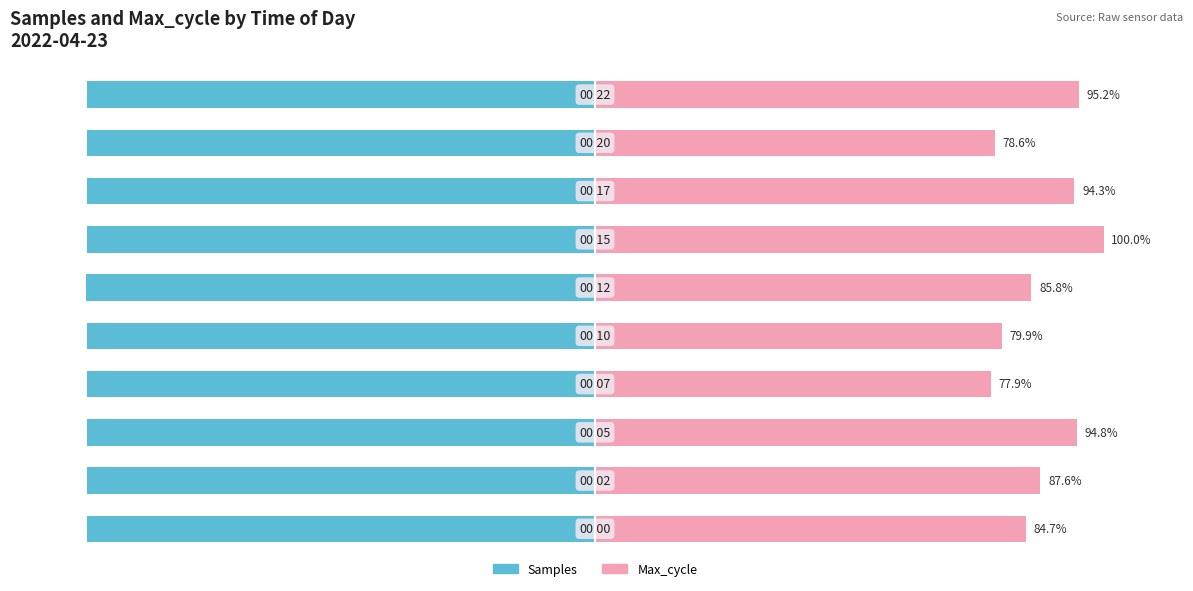

Rank the categories by Max_cycle value from lowest to highest.

3, 8, 4, 0, 5, 1, 7, 2, 9, 6